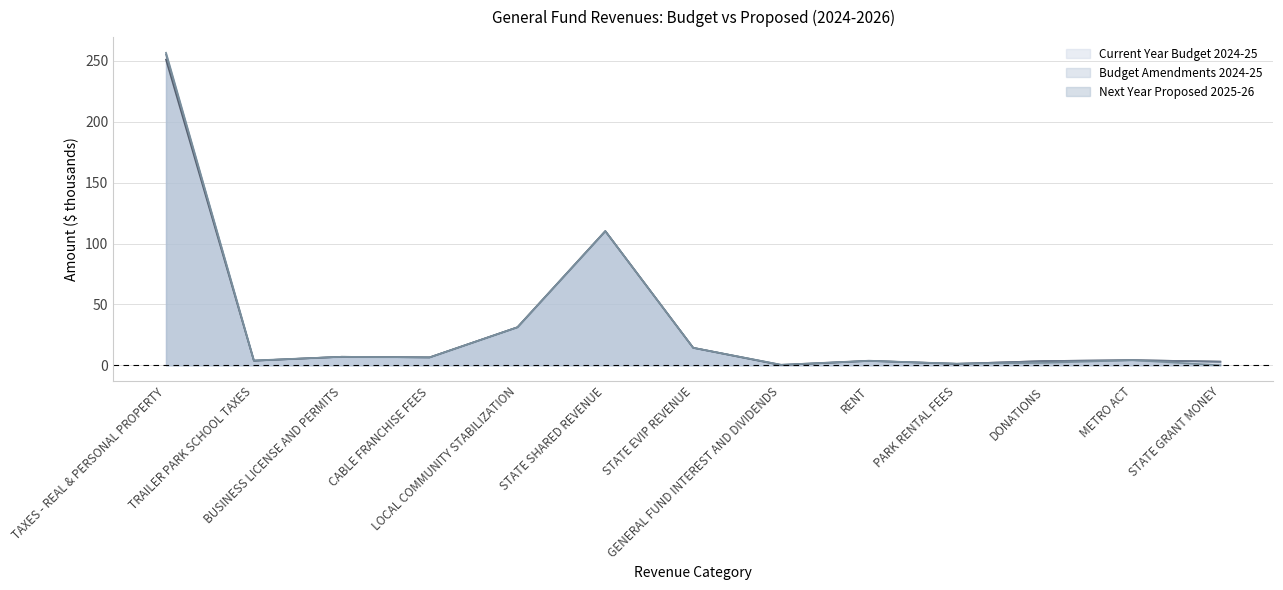

Which series changed the most between BUSINESS LICENSE AND PERMITS and STATE SHARED REVENUE?

Current Year Budget 2024-25